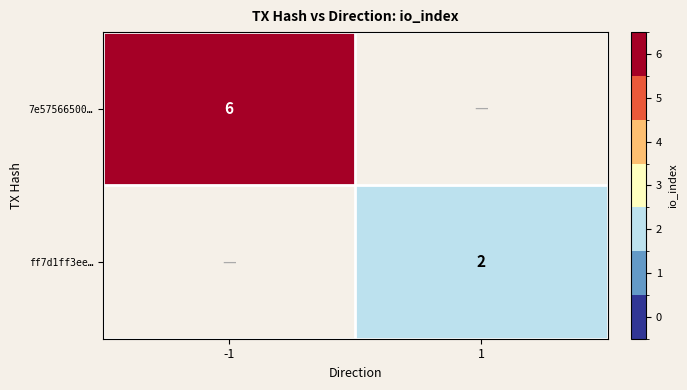

True or false: 7e57566500… has a value of 10 at -1.

False